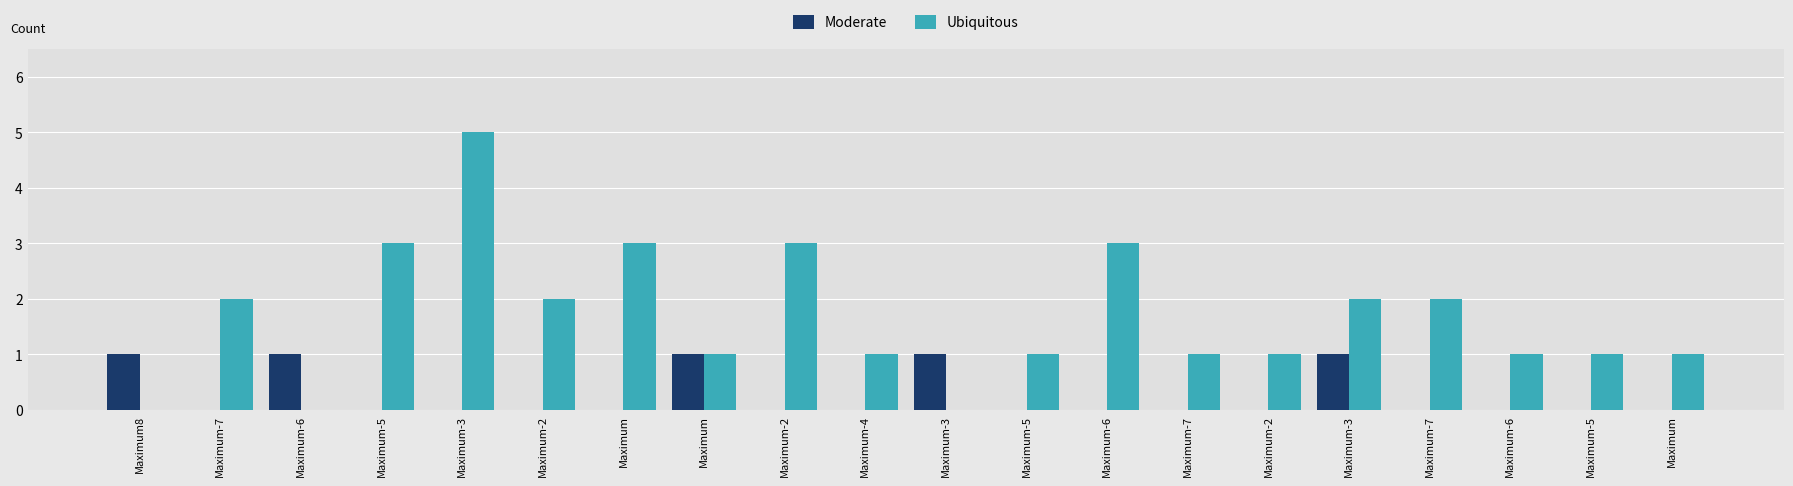

What is the difference between the maximum and minimum values in the Ubiquitous series?

5